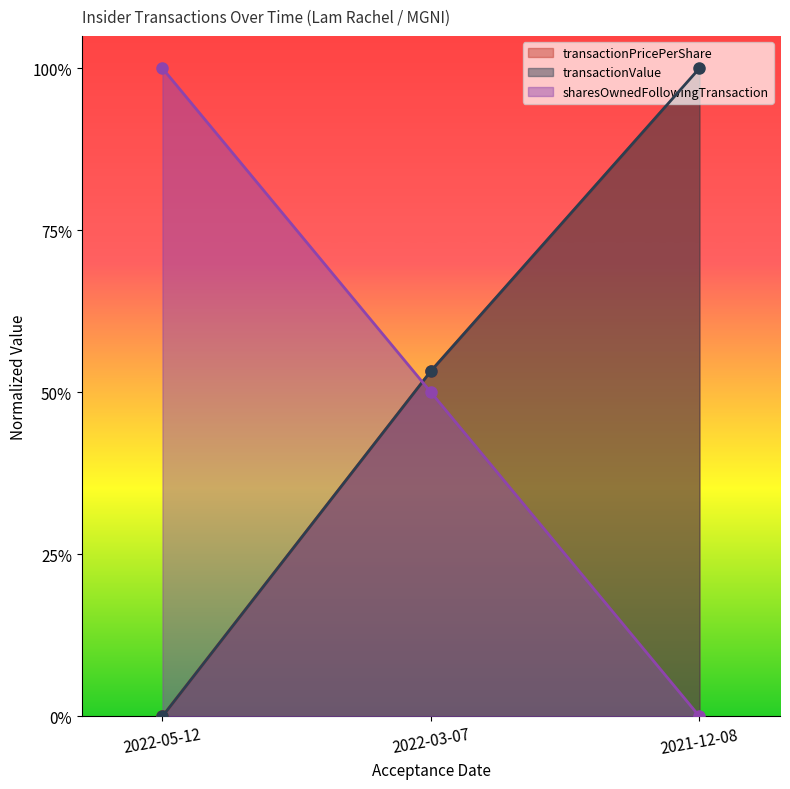

At which label is transactionPricePerShare closest to 0?

2022-05-12